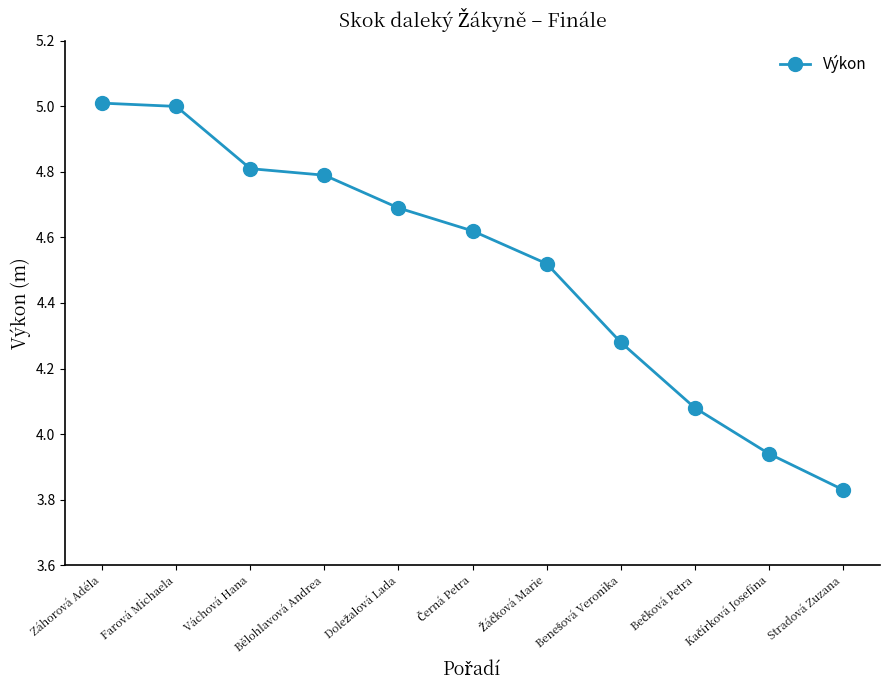

The chart shows a value of 7.4 at Bělohlavová Andrea. True or false?

False